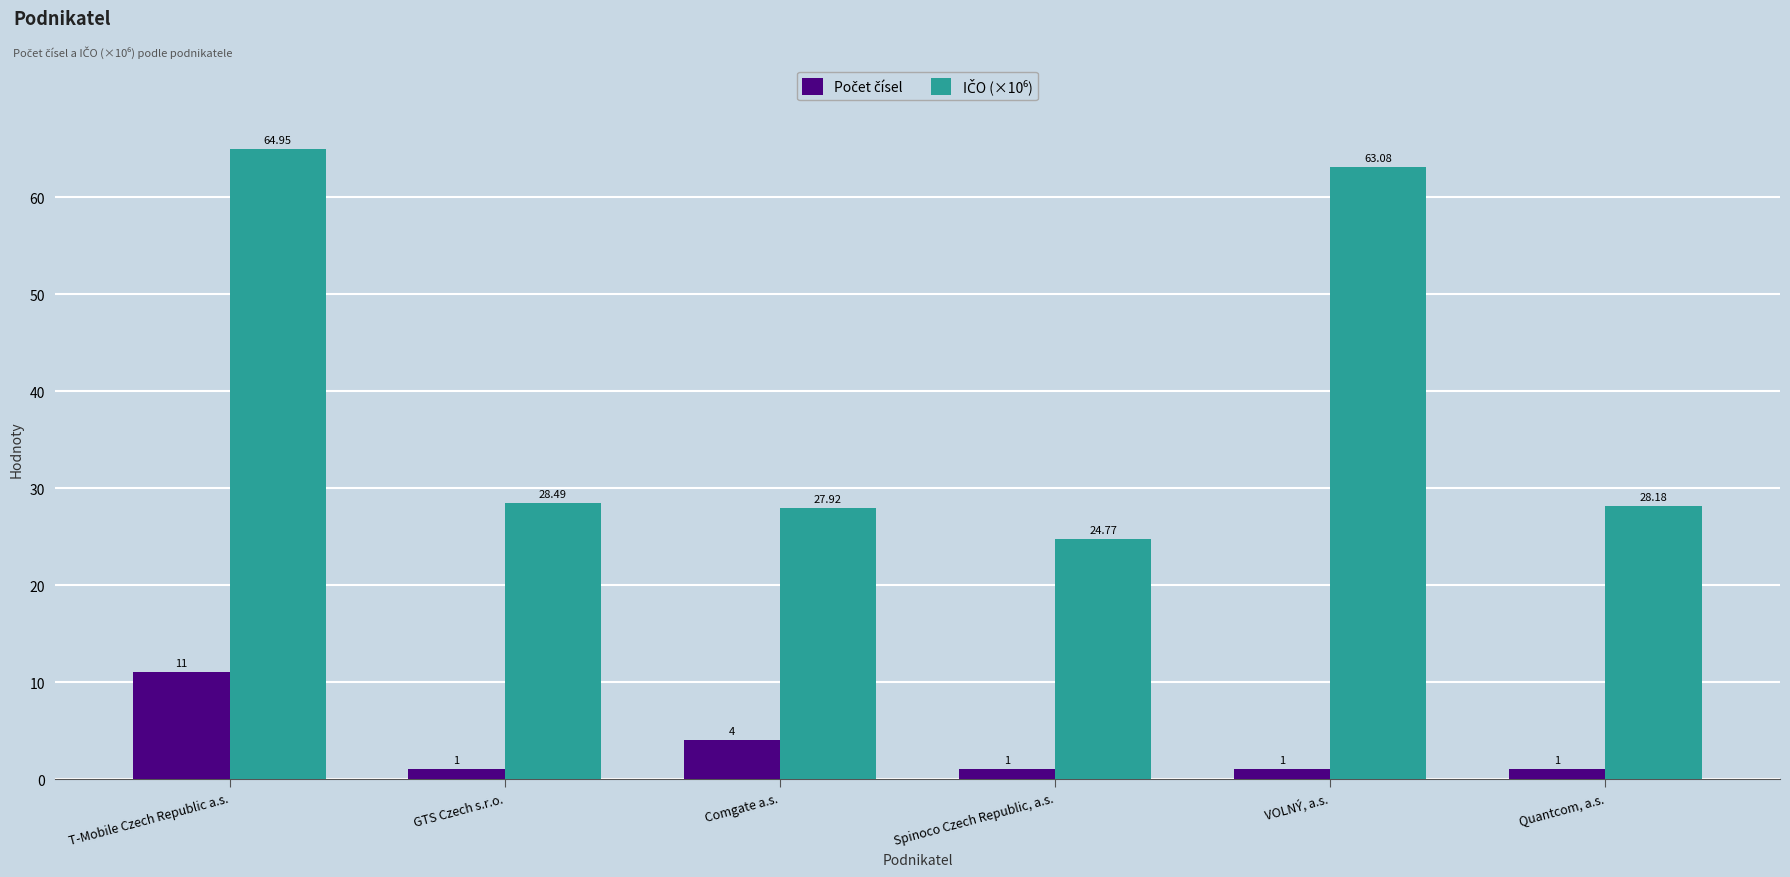

How many bars are there in total?

12